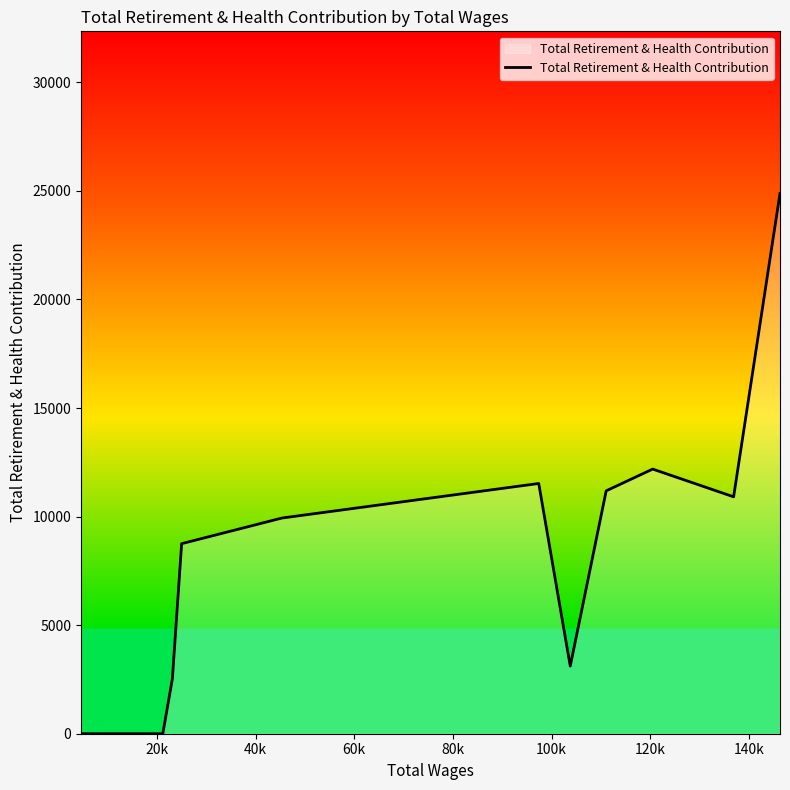

What is the difference between the maximum and minimum values?

24882